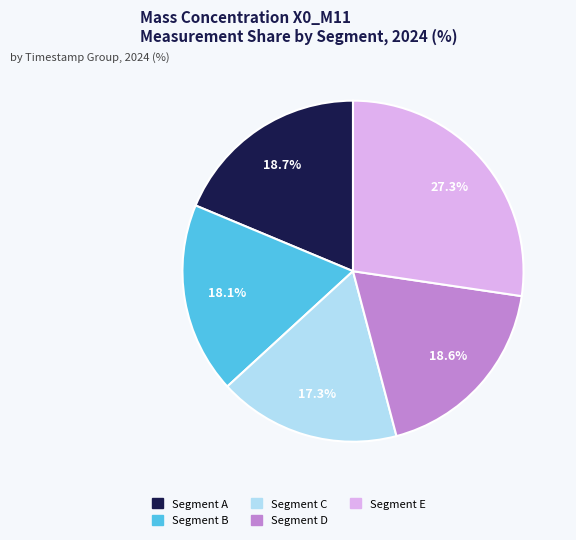

Is there a majority slice in this chart?

No